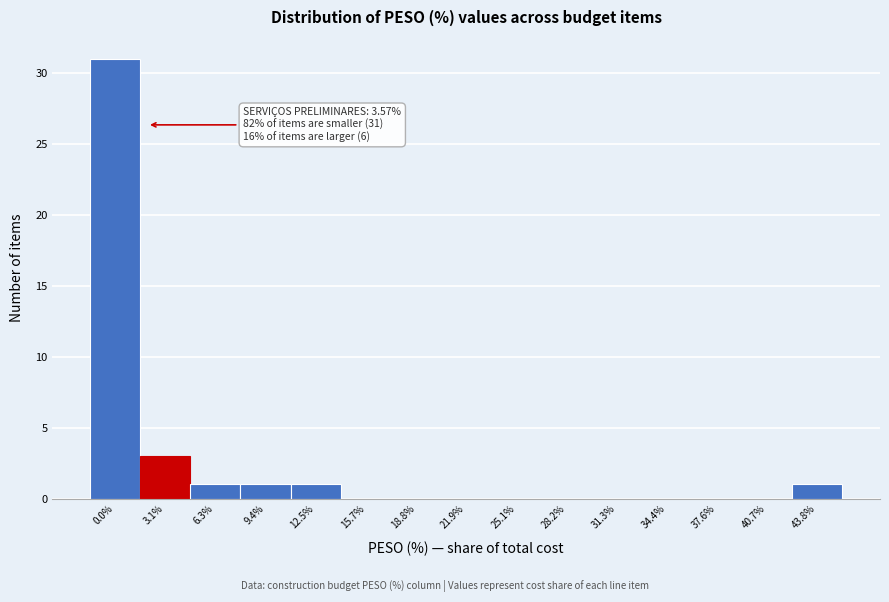

Reading left to right, list all the values displayed in this chart.

0.0%=31	3.1%=3	6.3%=1	9.4%=1	12.5%=1	15.7%=0	18.8%=0	21.9%=0	25.1%=0	28.2%=0	31.3%=0	34.4%=0	37.6%=0	40.7%=0	43.8%=1